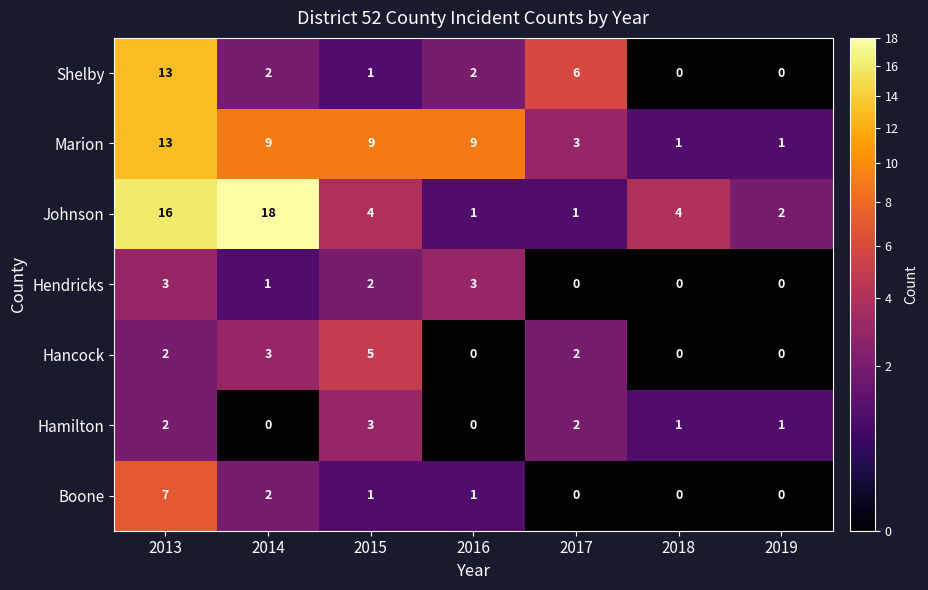

What is the sum of the Marion values at 2015 and 2016?

18